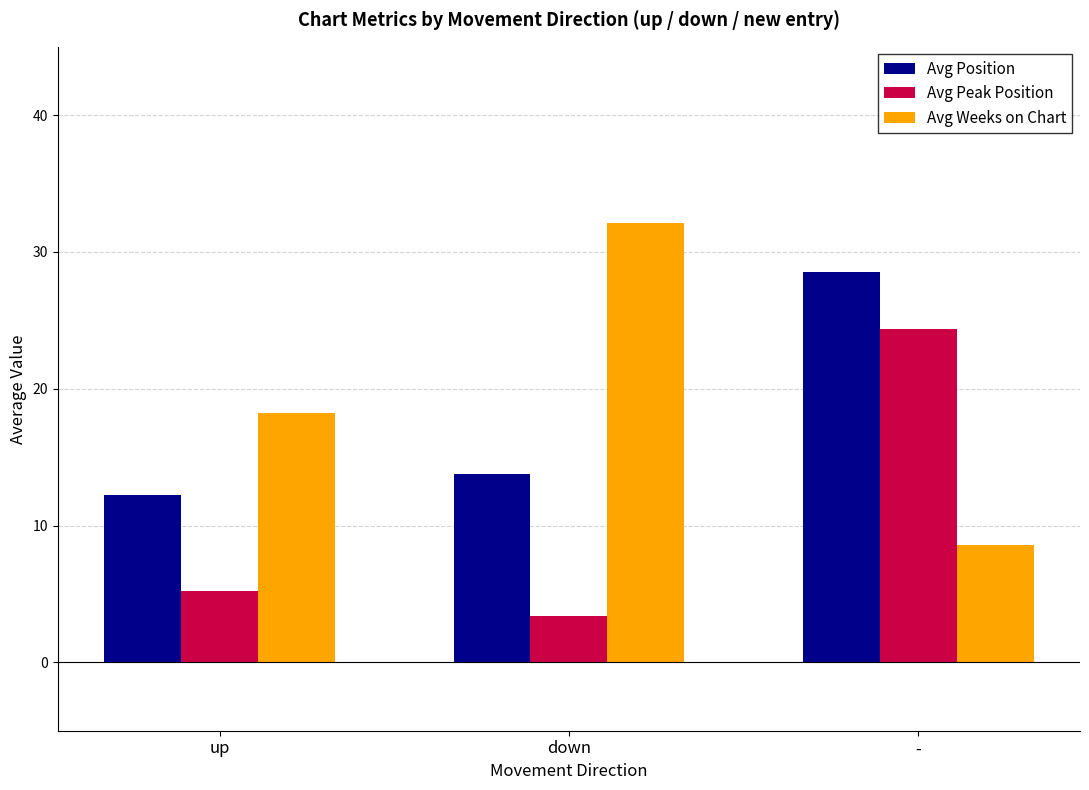

What is the label of the 3rd bar from the left?

-